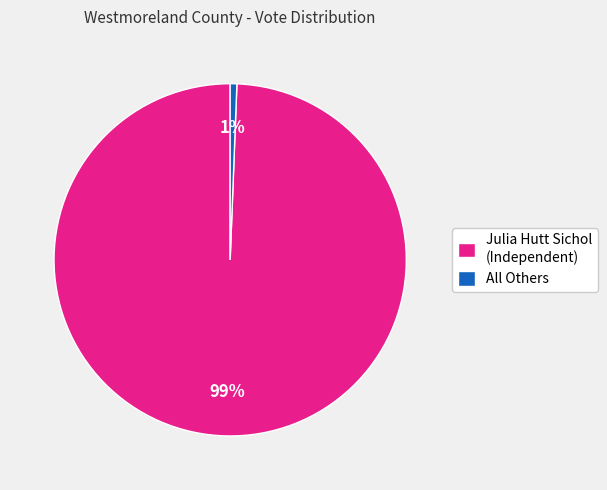

What is the smallest slice in the pie chart?

All Others